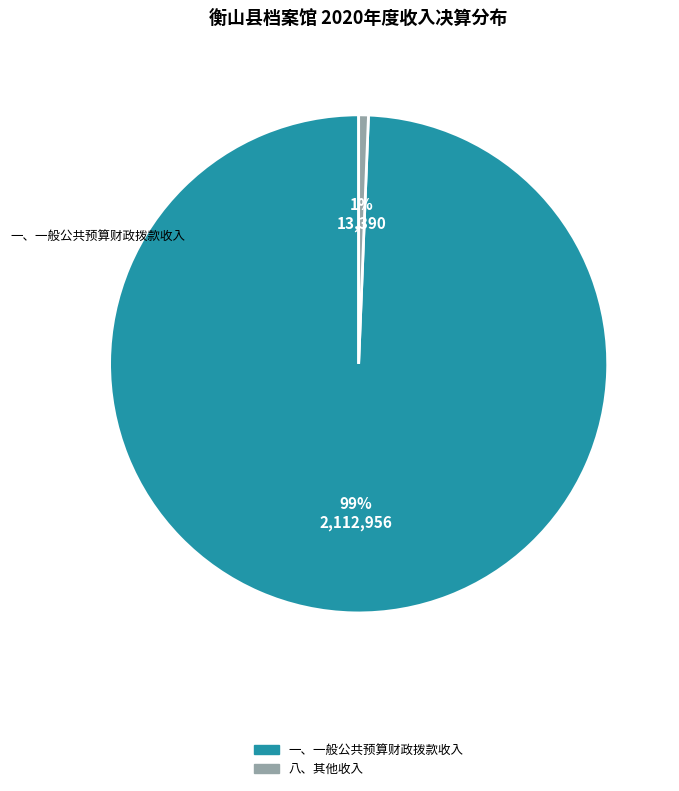

How many slices are in this pie chart?

2